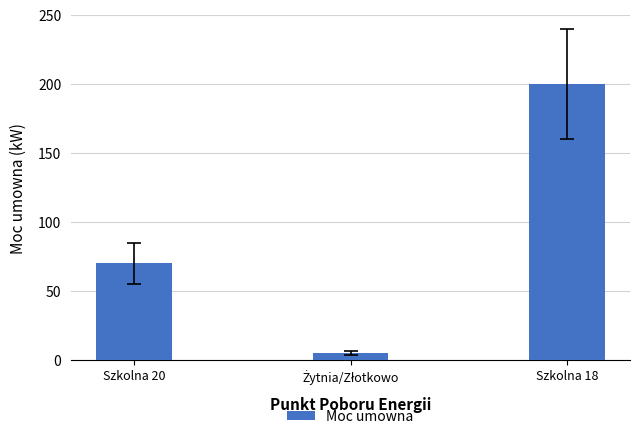

What is the difference between the second highest and minimum values?

65